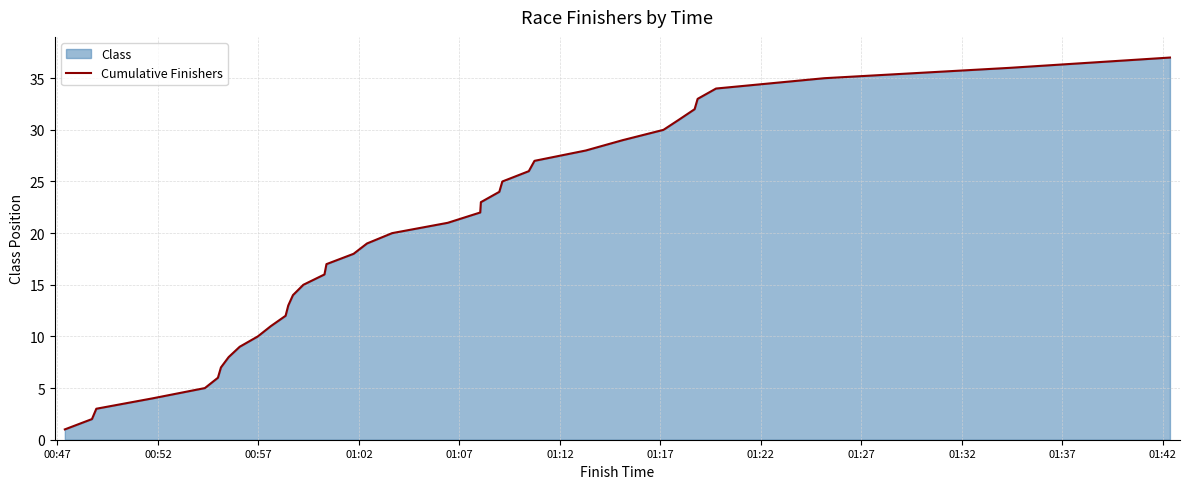

What is the greatest value displayed?

37